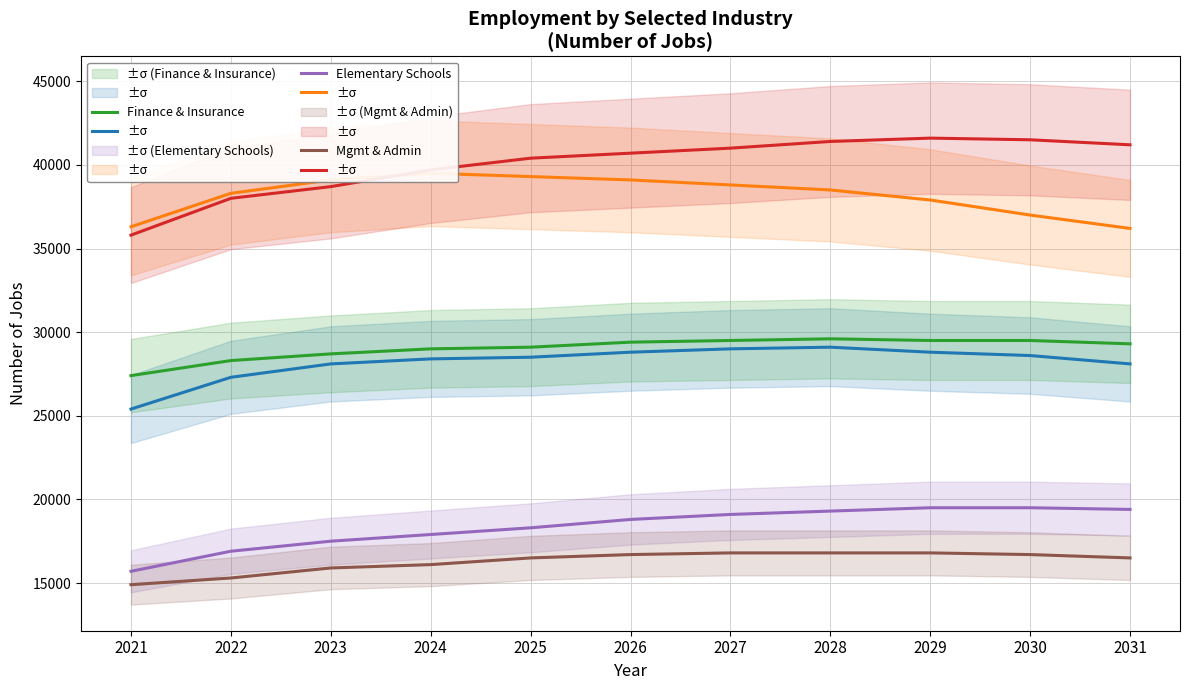

Between 2022 and 2025, which series saw the biggest shift?

Health Care